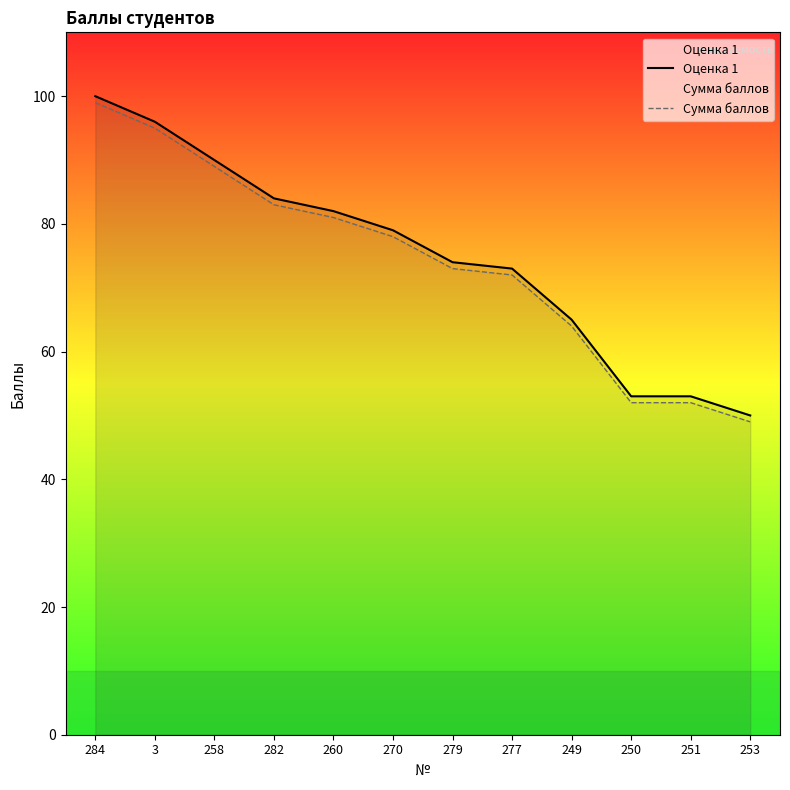

Reading right to left, transcribe all the data shown in this chart.

Оценка 1: 50	53	53	65	73	74	79	82	84	90	96	100
Сумма баллов: 49	52	52	64	72	73	78	81	83	89	95	99